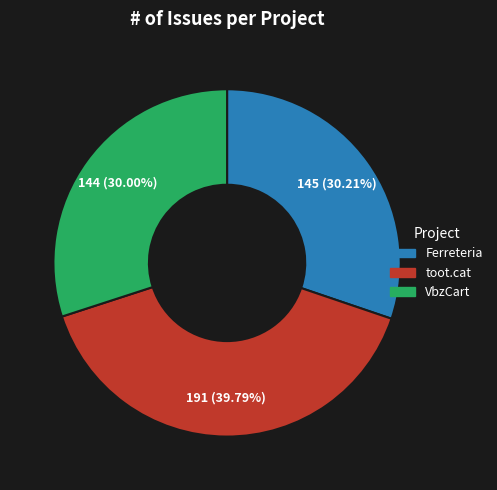

Does VbzCart account for over 50% of the chart?

No